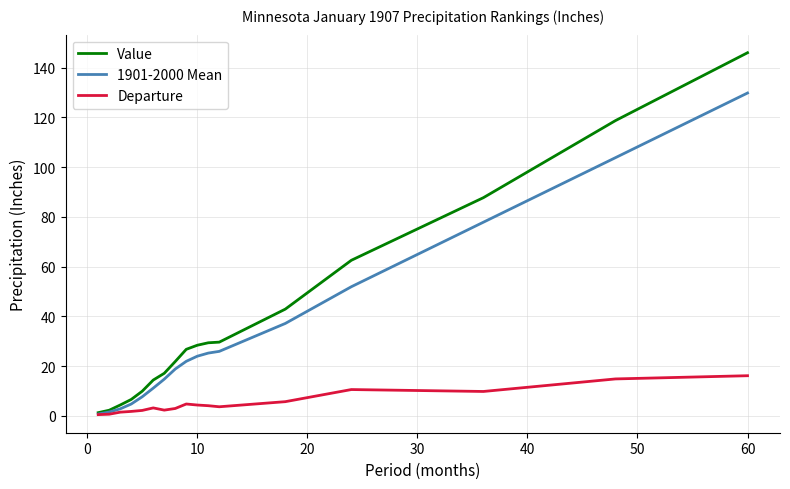

What is the greatest value displayed?

146.0